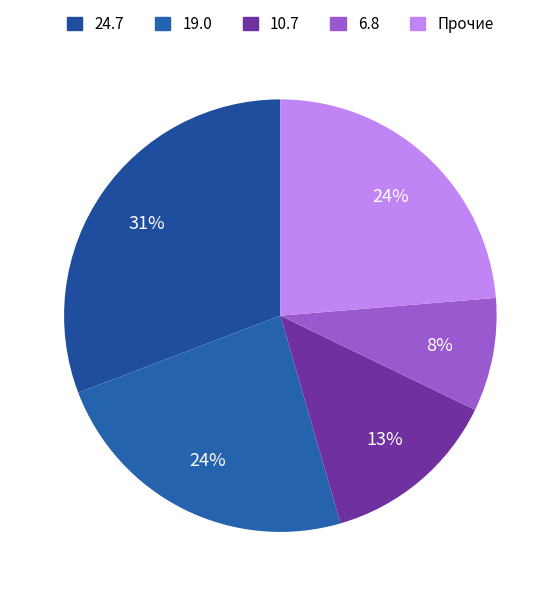

How many segments does this pie chart have?

5